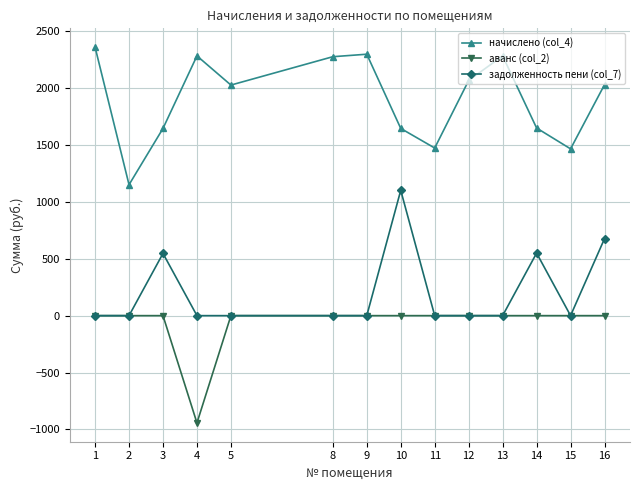

What is the minimum value shown in the chart?

-943.4